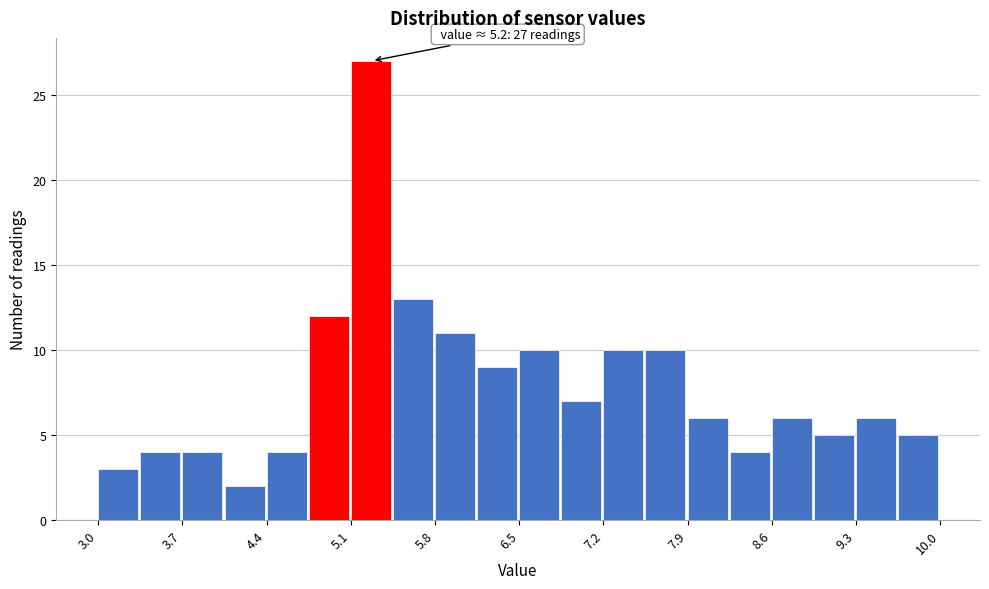

Around what value on the x-axis is the tallest bar? Give the approximate position of its centre, as read against the axis.

5.3